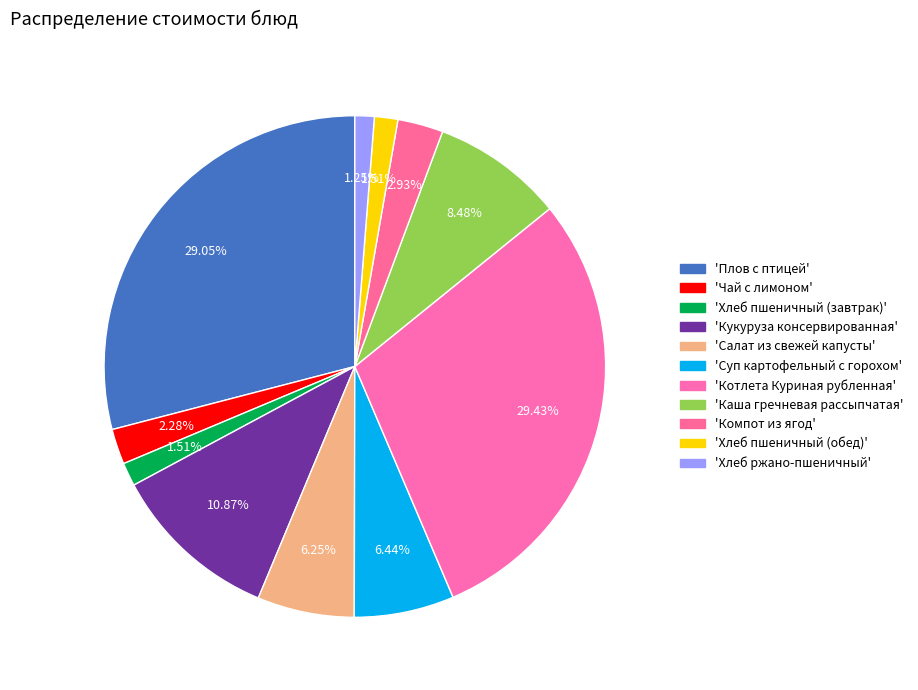

Rank the categories by value from lowest to highest.

Хлеб ржано-пшеничный, Хлеб пшеничный (завтрак), Хлеб пшеничный (обед), Чай с лимоном, Компот из ягод, Салат из свежей капусты, Суп картофельный с горохом, Каша гречневая рассыпчатая, Кукуруза консервированная, Плов с птицей, Котлета Куриная рубленная